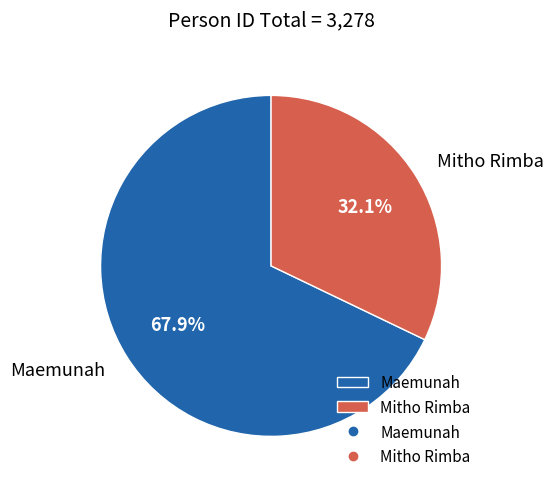

Does Maemunah account for over 50% of the chart?

Yes